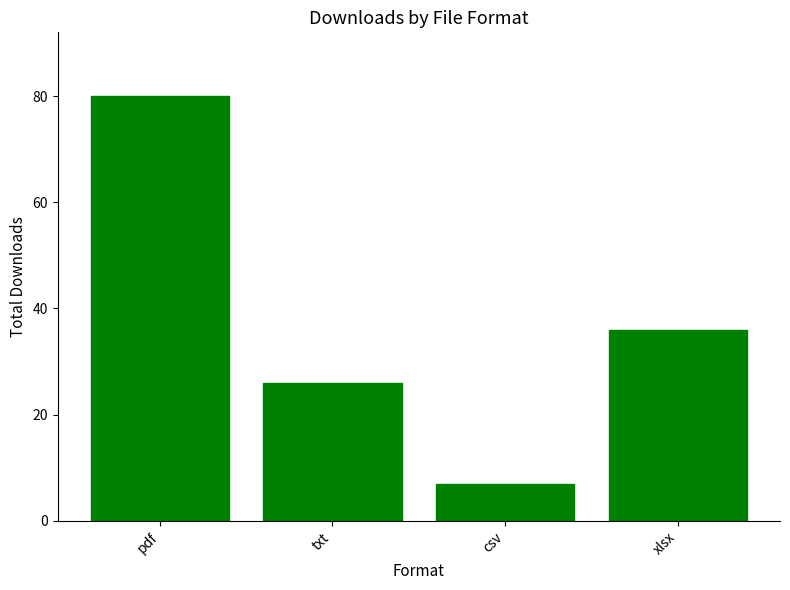

Where does the data first go above 36?

pdf